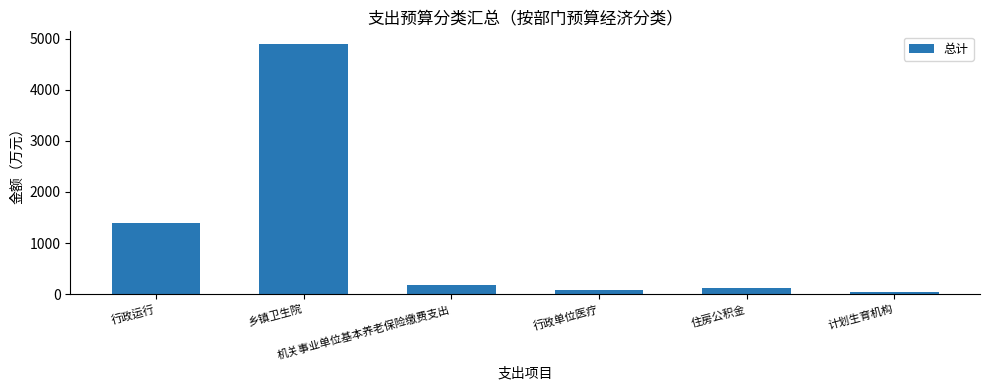

Reading left to right, list all the values displayed in this chart.

1394.3	4897.0	172.8	73.2	129.6	50.0